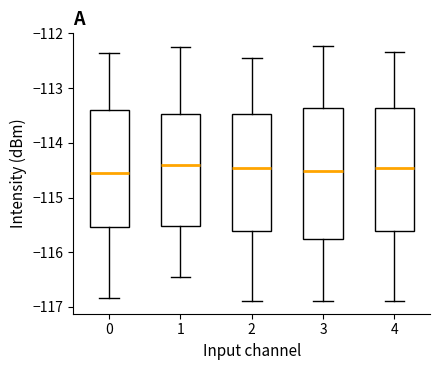

Reading left to right, read every box against the y-axis: the position of its median line, the range the box covers, and the ends of its whiskers. The values are not printed on the chart, so give them approximately, as read against the axis.

0: median -114.5, box -115.5 to -113.4, whiskers -116.8 to -112.3
1: median -114.4, box -115.5 to -113.5, whiskers -116.4 to -112.3
2: median -114.4, box -115.6 to -113.5, whiskers -116.9 to -112.4
3: median -114.5, box -115.8 to -113.4, whiskers -116.9 to -112.2
4: median -114.4, box -115.6 to -113.4, whiskers -116.9 to -112.3